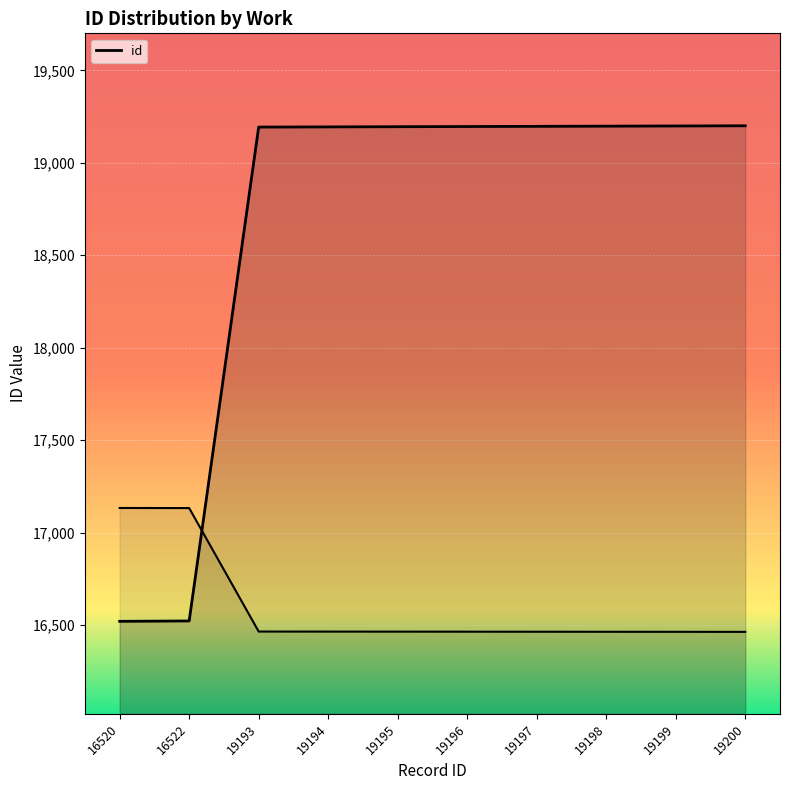

What is the difference between the second highest and minimum values?

2679